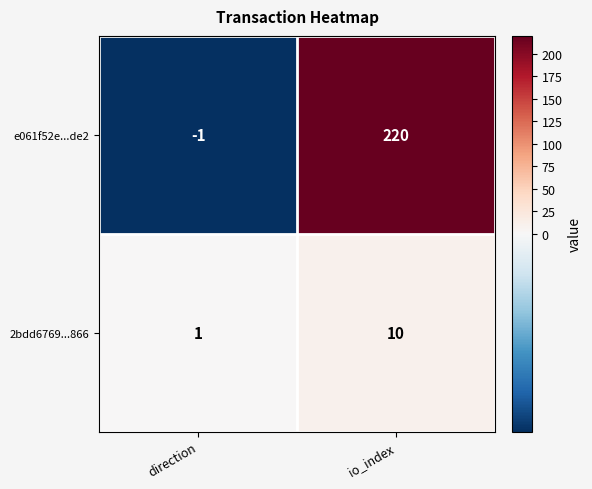

Is it true that e061f52e...de2 equals 53 at io_index?

False